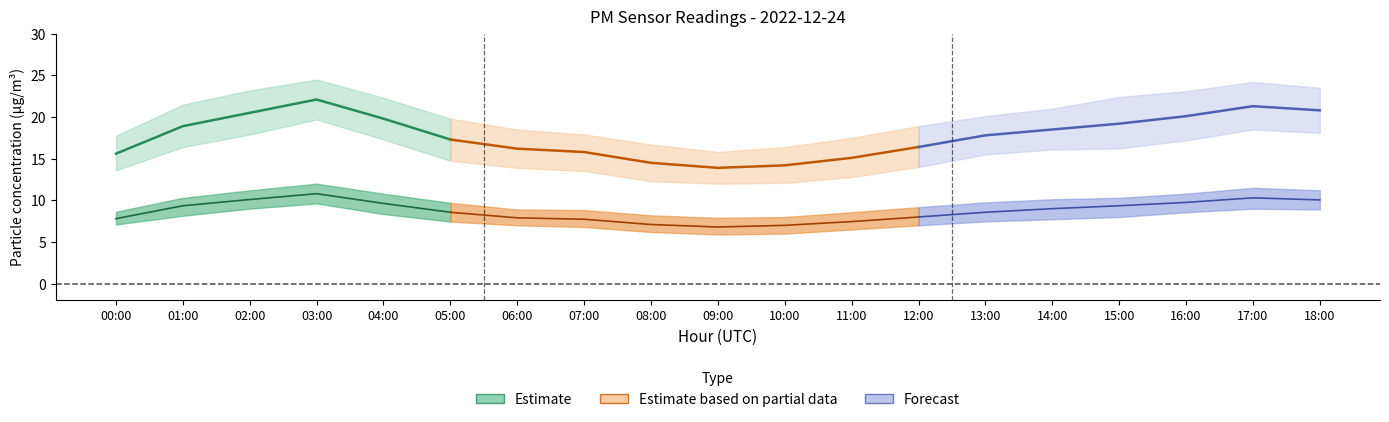

What position from the right is 12:00?

7